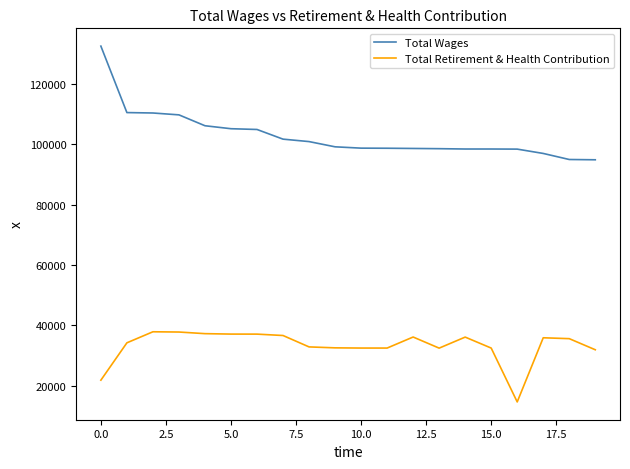

True or false: Total Wages and Total Retirement & Health Contribution cross at least once.

False